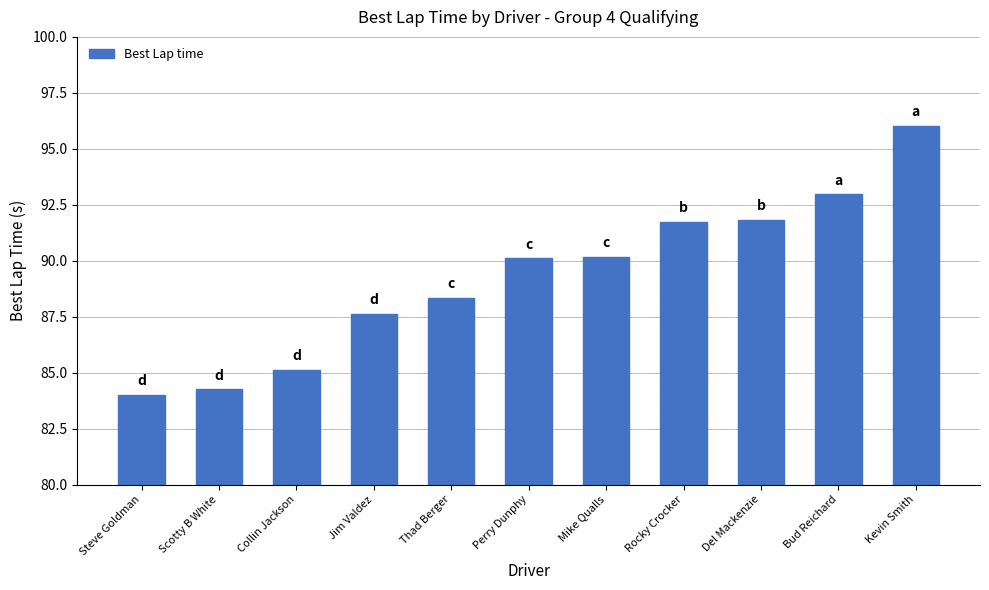

What is the approximate value at Kevin Smith?

96.0